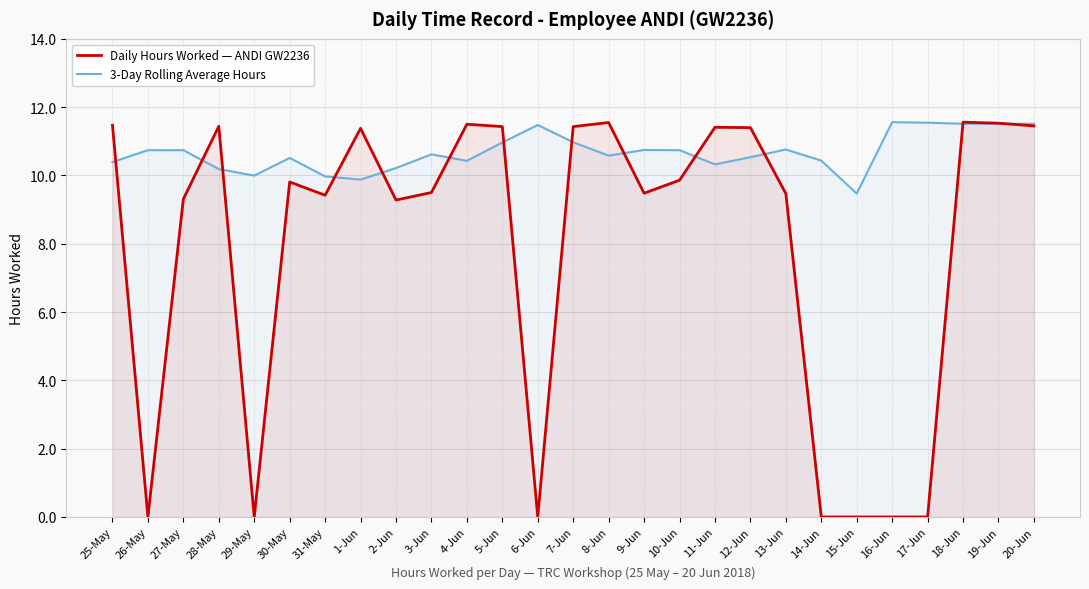

How many values in the 3-Day Rolling Average Hours series exceed 10?

23